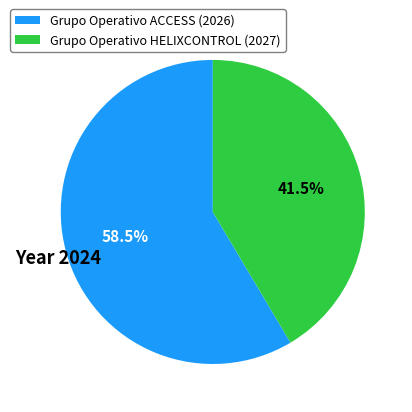

Which slice is the largest?

Grupo Operativo ACCESS (2026)